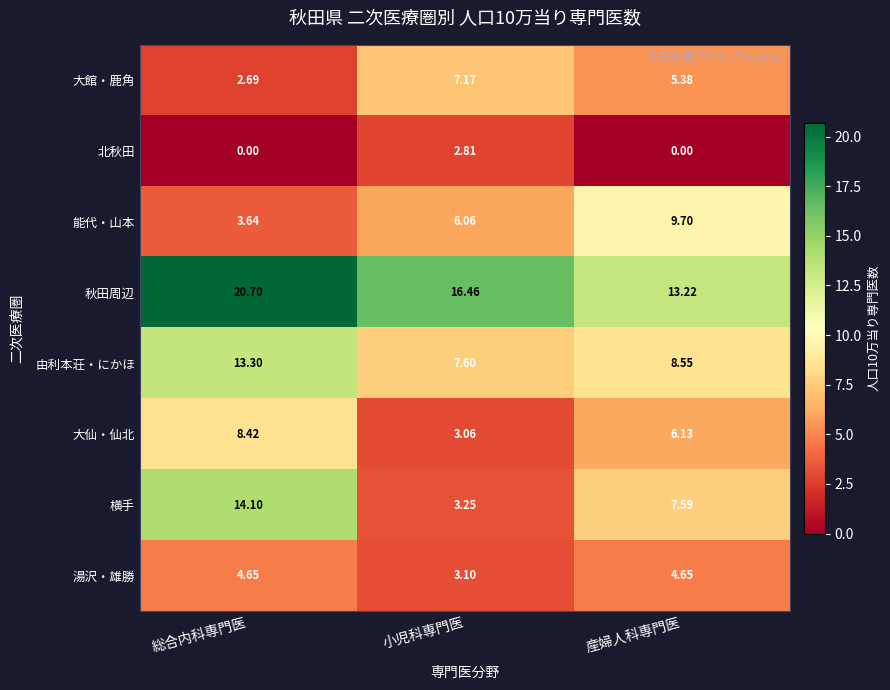

List the series in order of their peak value, highest first.

秋田周辺, 横手, 由利本荘・にかほ, 能代・山本, 大仙・仙北, 大館・鹿角, 湯沢・雄勝, 北秋田